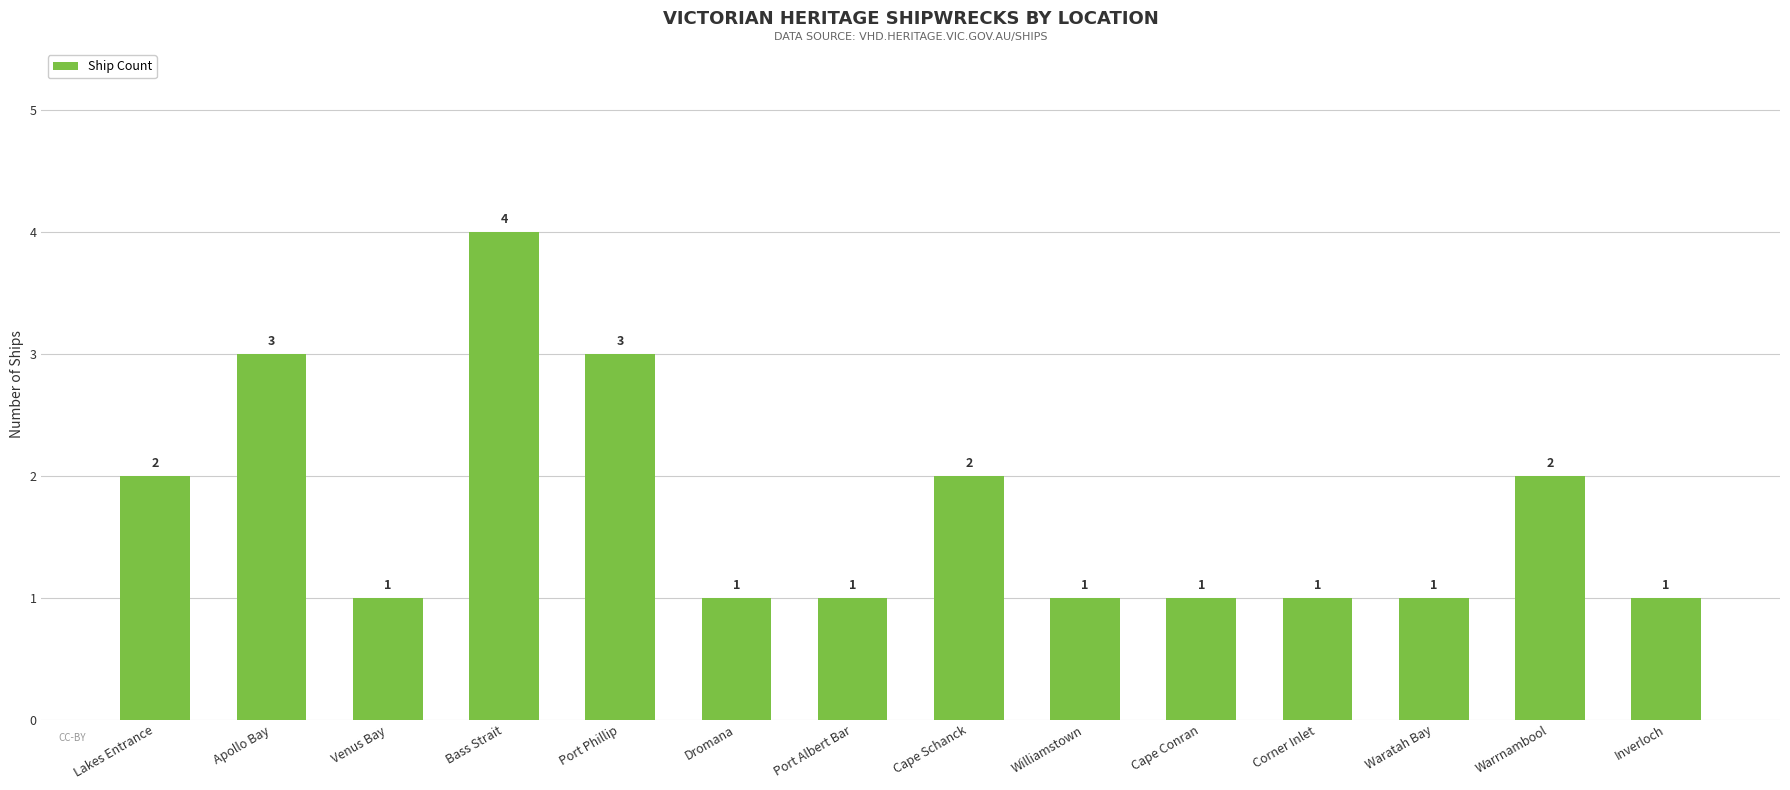

Reading left to right, extract all data points from this chart.

Lakes Entrance=2	Apollo Bay=3	Venus Bay=1	Bass Strait=4	Port Phillip=3	Dromana=1	Port Albert Bar=1	Cape Schanck=2	Williamstown=1	Cape Conran=1	Corner Inlet=1	Waratah Bay=1	Warrnambool=2	Inverloch=1